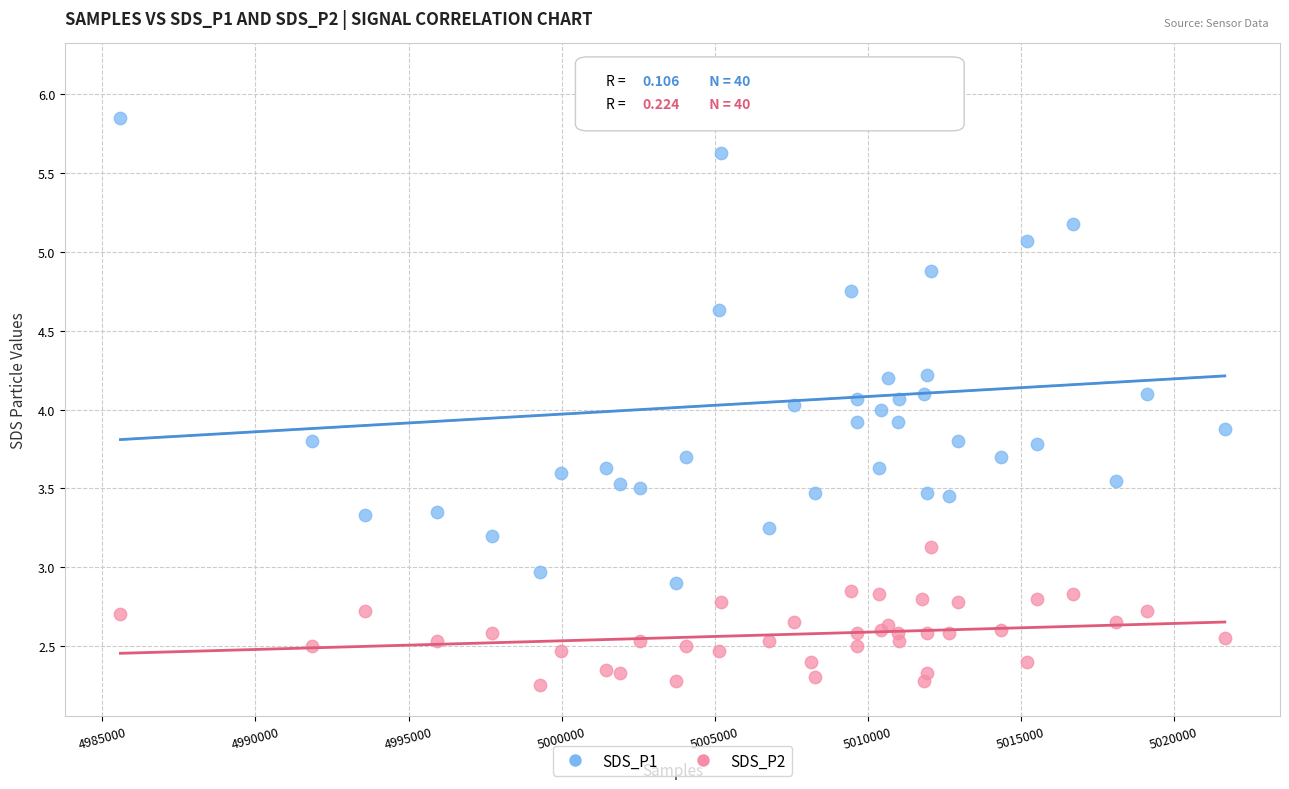

Which series has the largest Y range (max minus min)?

SDS_P1